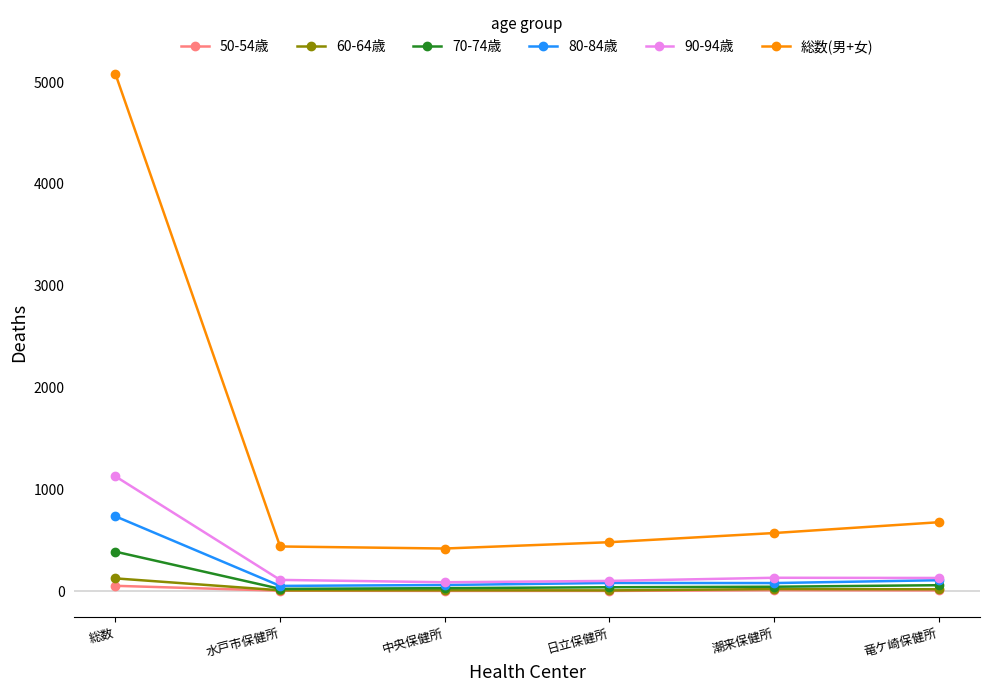

True or false: 総数(男+女) and 50-54歳 cross at least once.

False